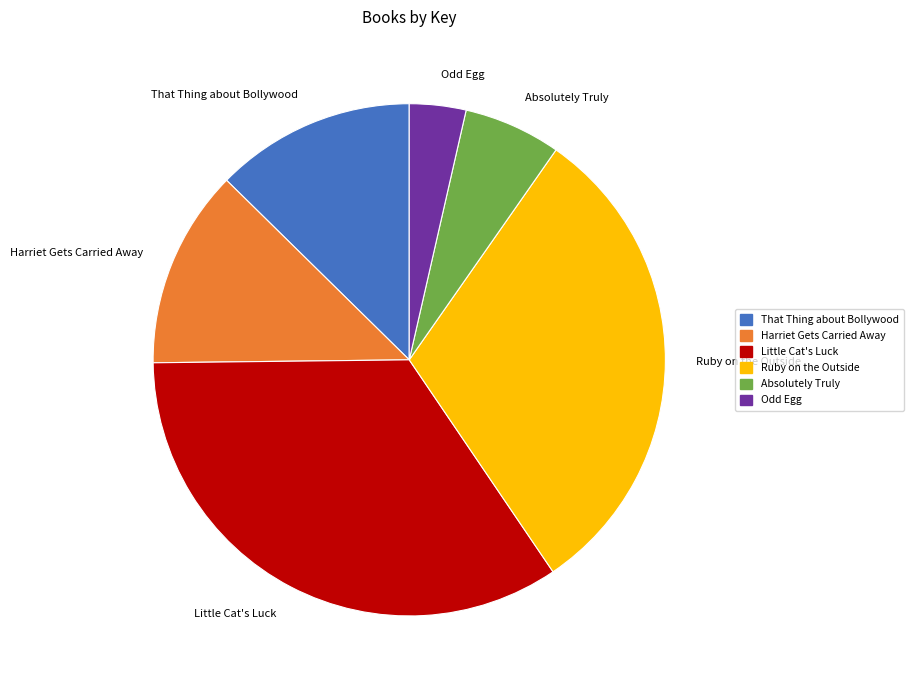

How many segments does this pie chart have?

6